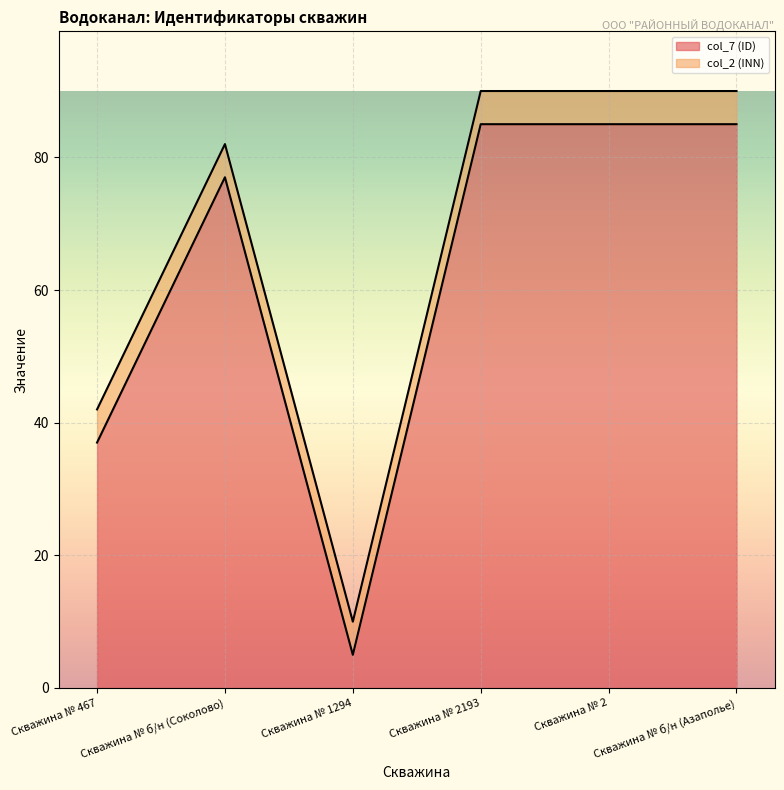

Reading right to left, what are all the values shown in this chart?

85.0	85.0	85.0	5.0	77.0	37.0